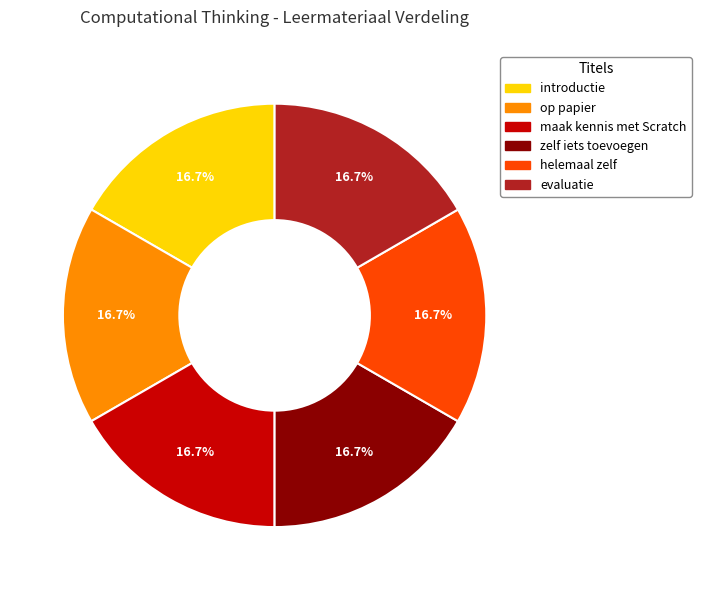

Is there any slice that represents more than half of the pie?

No